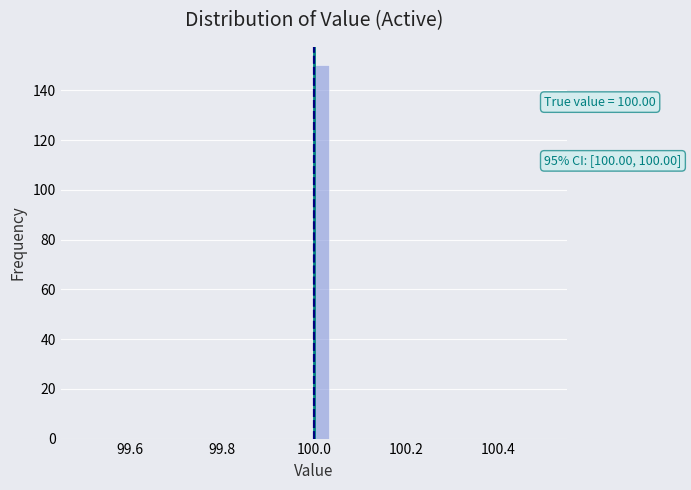

Around what value on the x-axis is the tallest bar? Give the approximate position of its centre, as read against the axis.

100.02